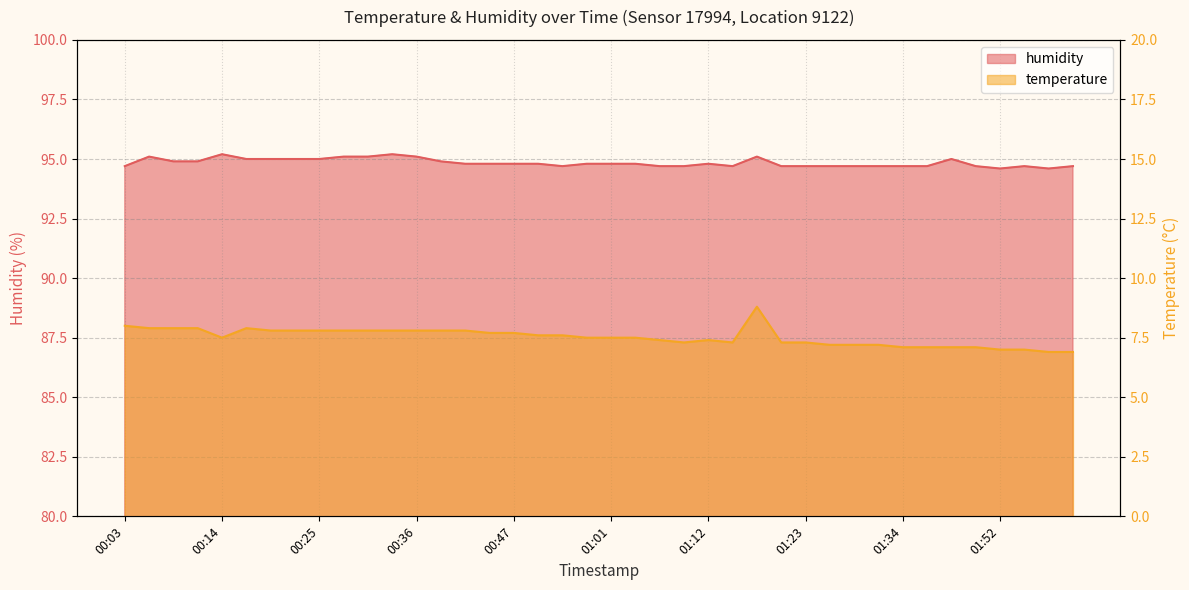

Count the humidity values in the range 94 to 95.

33